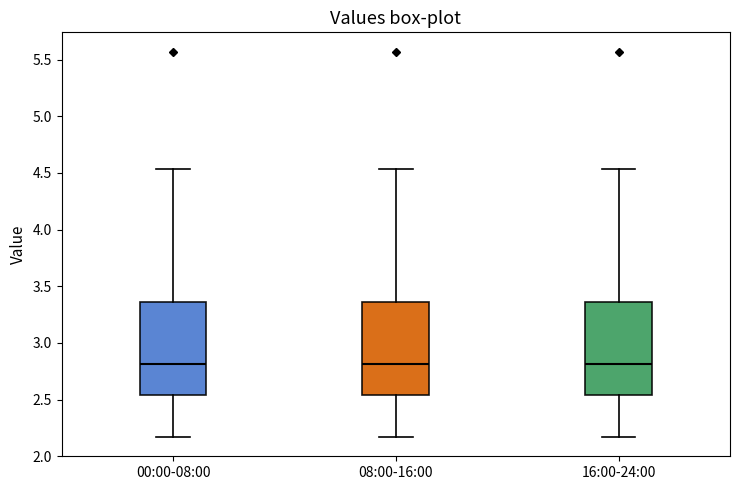

Reading left to right, read every box against the y-axis: the position of its median line, the range the box covers, and the ends of its whiskers. The values are not printed on the chart, so give them approximately, as read against the axis.

00:00-08:00: median 2.80, box 2.55 to 3.35, whiskers 2.15 to 4.55
08:00-16:00: median 2.80, box 2.55 to 3.35, whiskers 2.15 to 4.55
16:00-24:00: median 2.80, box 2.55 to 3.35, whiskers 2.15 to 4.55